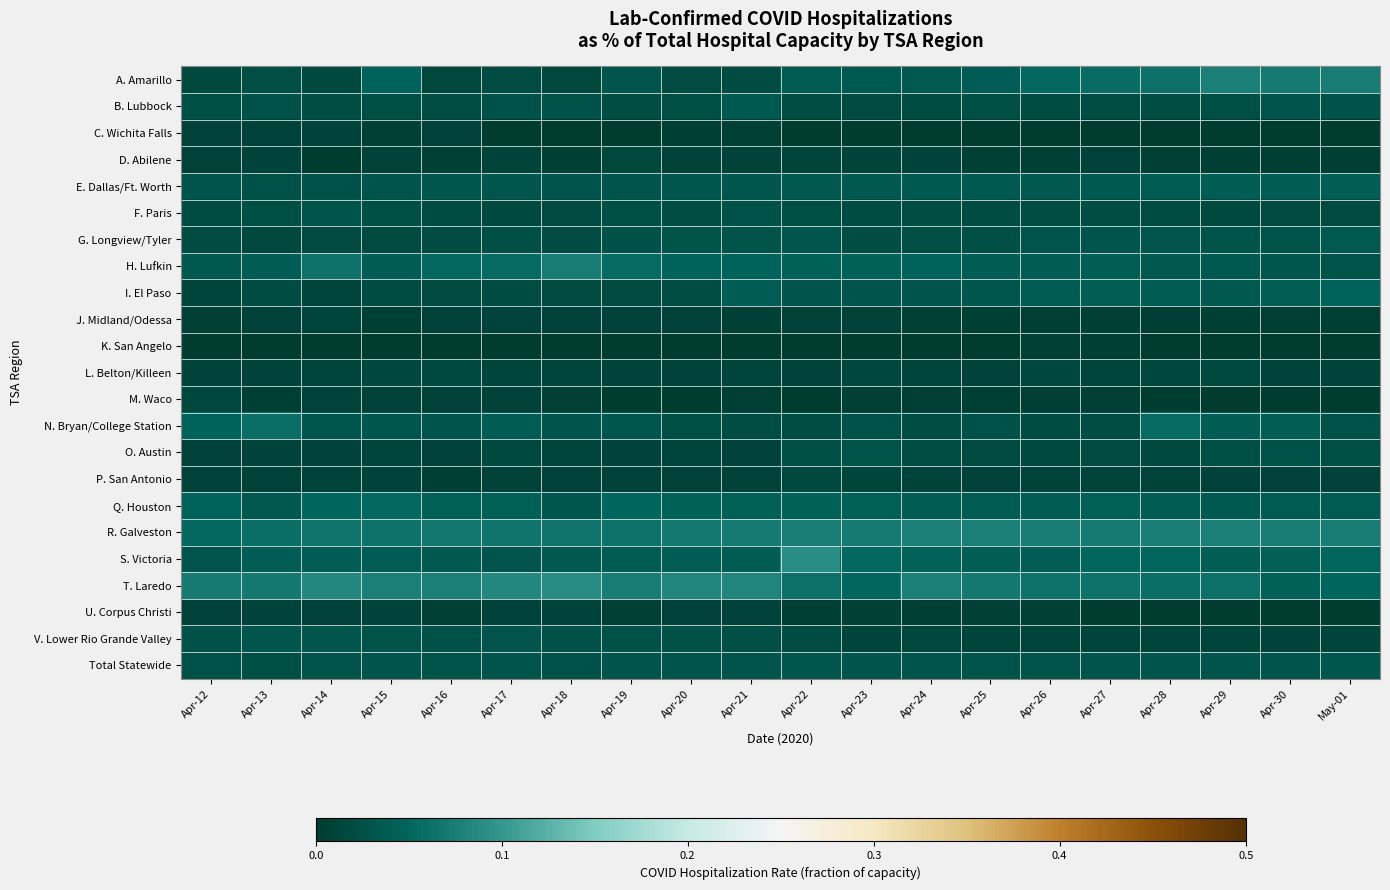

Reading left to right, extract all data points from this chart.

A. Amarillo: Apr-12=0.0	Apr-13=0.0	Apr-14=0.0	Apr-15=0.0	Apr-16=0.0	Apr-17=0.0	Apr-18=0.0	Apr-19=0.0	Apr-20=0.0	Apr-21=0.0	Apr-22=0.0	Apr-23=0.0	Apr-24=0.0	Apr-25=0.0	Apr-26=0.1	Apr-27=0.1	Apr-28=0.1	Apr-29=0.1	Apr-30=0.1	May-01=0.1
B. Lubbock: Apr-12=0.0	Apr-13=0.0	Apr-14=0.0	Apr-15=0.0	Apr-16=0.0	Apr-17=0.0	Apr-18=0.0	Apr-19=0.0	Apr-20=0.0	Apr-21=0.0	Apr-22=0.0	Apr-23=0.0	Apr-24=0.0	Apr-25=0.0	Apr-26=0.0	Apr-27=0.0	Apr-28=0.0	Apr-29=0.0	Apr-30=0.0	May-01=0.0
C. Wichita Falls: Apr-12=0.0	Apr-13=0.0	Apr-14=0.0	Apr-15=0.0	Apr-16=0.0	Apr-17=0.0	Apr-18=0.0	Apr-19=0.0	Apr-20=0.0	Apr-21=0.0	Apr-22=0.0	Apr-23=0.0	Apr-24=0.0	Apr-25=0.0	Apr-26=0.0	Apr-27=0.0	Apr-28=0.0	Apr-29=0.0	Apr-30=0.0	May-01=0.0
D. Abilene: Apr-12=0.0	Apr-13=0.0	Apr-14=0.0	Apr-15=0.0	Apr-16=0.0	Apr-17=0.0	Apr-18=0.0	Apr-19=0.0	Apr-20=0.0	Apr-21=0.0	Apr-22=0.0	Apr-23=0.0	Apr-24=0.0	Apr-25=0.0	Apr-26=0.0	Apr-27=0.0	Apr-28=0.0	Apr-29=0.0	Apr-30=0.0	May-01=0.0
E. Dallas/Ft. Worth: Apr-12=0.0	Apr-13=0.0	Apr-14=0.0	Apr-15=0.0	Apr-16=0.0	Apr-17=0.0	Apr-18=0.0	Apr-19=0.0	Apr-20=0.0	Apr-21=0.0	Apr-22=0.0	Apr-23=0.0	Apr-24=0.0	Apr-25=0.0	Apr-26=0.0	Apr-27=0.0	Apr-28=0.0	Apr-29=0.0	Apr-30=0.0	May-01=0.0
F. Paris: Apr-12=0.0	Apr-13=0.0	Apr-14=0.0	Apr-15=0.0	Apr-16=0.0	Apr-17=0.0	Apr-18=0.0	Apr-19=0.0	Apr-20=0.0	Apr-21=0.0	Apr-22=0.0	Apr-23=0.0	Apr-24=0.0	Apr-25=0.0	Apr-26=0.0	Apr-27=0.0	Apr-28=0.0	Apr-29=0.0	Apr-30=0.0	May-01=0.0
G. Longview/Tyler: Apr-12=0.0	Apr-13=0.0	Apr-14=0.0	Apr-15=0.0	Apr-16=0.0	Apr-17=0.0	Apr-18=0.0	Apr-19=0.0	Apr-20=0.0	Apr-21=0.0	Apr-22=0.0	Apr-23=0.0	Apr-24=0.0	Apr-25=0.0	Apr-26=0.0	Apr-27=0.0	Apr-28=0.0	Apr-29=0.0	Apr-30=0.0	May-01=0.0
H. Lufkin: Apr-12=0.0	Apr-13=0.0	Apr-14=0.1	Apr-15=0.0	Apr-16=0.1	Apr-17=0.1	Apr-18=0.1	Apr-19=0.1	Apr-20=0.0	Apr-21=0.0	Apr-22=0.0	Apr-23=0.0	Apr-24=0.0	Apr-25=0.0	Apr-26=0.0	Apr-27=0.0	Apr-28=0.0	Apr-29=0.0	Apr-30=0.0	May-01=0.0
I. El Paso: Apr-12=0.0	Apr-13=0.0	Apr-14=0.0	Apr-15=0.0	Apr-16=0.0	Apr-17=0.0	Apr-18=0.0	Apr-19=0.0	Apr-20=0.0	Apr-21=0.0	Apr-22=0.0	Apr-23=0.0	Apr-24=0.0	Apr-25=0.0	Apr-26=0.0	Apr-27=0.0	Apr-28=0.0	Apr-29=0.0	Apr-30=0.0	May-01=0.0
J. Midland/Odessa: Apr-12=0.0	Apr-13=0.0	Apr-14=0.0	Apr-15=0.0	Apr-16=0.0	Apr-17=0.0	Apr-18=0.0	Apr-19=0.0	Apr-20=0.0	Apr-21=0.0	Apr-22=0.0	Apr-23=0.0	Apr-24=0.0	Apr-25=0.0	Apr-26=0.0	Apr-27=0.0	Apr-28=0.0	Apr-29=0.0	Apr-30=0.0	May-01=0.0
K. San Angelo: Apr-12=0.0	Apr-13=0.0	Apr-14=0.0	Apr-15=0.0	Apr-16=0.0	Apr-17=0.0	Apr-18=0.0	Apr-19=0.0	Apr-20=0.0	Apr-21=0.0	Apr-22=0.0	Apr-23=0.0	Apr-24=0.0	Apr-25=0.0	Apr-26=0.0	Apr-27=0.0	Apr-28=0.0	Apr-29=0.0	Apr-30=0.0	May-01=0.0
L. Belton/Killeen: Apr-12=0.0	Apr-13=0.0	Apr-14=0.0	Apr-15=0.0	Apr-16=0.0	Apr-17=0.0	Apr-18=0.0	Apr-19=0.0	Apr-20=0.0	Apr-21=0.0	Apr-22=0.0	Apr-23=0.0	Apr-24=0.0	Apr-25=0.0	Apr-26=0.0	Apr-27=0.0	Apr-28=0.0	Apr-29=0.0	Apr-30=0.0	May-01=0.0
M. Waco: Apr-12=0.0	Apr-13=0.0	Apr-14=0.0	Apr-15=0.0	Apr-16=0.0	Apr-17=0.0	Apr-18=0.0	Apr-19=0.0	Apr-20=0.0	Apr-21=0.0	Apr-22=0.0	Apr-23=0.0	Apr-24=0.0	Apr-25=0.0	Apr-26=0.0	Apr-27=0.0	Apr-28=0.0	Apr-29=0.0	Apr-30=0.0	May-01=0.0
N. Bryan/College Station: Apr-12=0.0	Apr-13=0.1	Apr-14=0.0	Apr-15=0.0	Apr-16=0.0	Apr-17=0.0	Apr-18=0.0	Apr-19=0.0	Apr-20=0.0	Apr-21=0.0	Apr-22=0.0	Apr-23=0.0	Apr-24=0.0	Apr-25=0.0	Apr-26=0.0	Apr-27=0.0	Apr-28=0.1	Apr-29=0.0	Apr-30=0.0	May-01=0.0
O. Austin: Apr-12=0.0	Apr-13=0.0	Apr-14=0.0	Apr-15=0.0	Apr-16=0.0	Apr-17=0.0	Apr-18=0.0	Apr-19=0.0	Apr-20=0.0	Apr-21=0.0	Apr-22=0.0	Apr-23=0.0	Apr-24=0.0	Apr-25=0.0	Apr-26=0.0	Apr-27=0.0	Apr-28=0.0	Apr-29=0.0	Apr-30=0.0	May-01=0.0
P. San Antonio: Apr-12=0.0	Apr-13=0.0	Apr-14=0.0	Apr-15=0.0	Apr-16=0.0	Apr-17=0.0	Apr-18=0.0	Apr-19=0.0	Apr-20=0.0	Apr-21=0.0	Apr-22=0.0	Apr-23=0.0	Apr-24=0.0	Apr-25=0.0	Apr-26=0.0	Apr-27=0.0	Apr-28=0.0	Apr-29=0.0	Apr-30=0.0	May-01=0.0
Q. Houston: Apr-12=0.0	Apr-13=0.0	Apr-14=0.0	Apr-15=0.1	Apr-16=0.0	Apr-17=0.0	Apr-18=0.0	Apr-19=0.0	Apr-20=0.0	Apr-21=0.0	Apr-22=0.0	Apr-23=0.0	Apr-24=0.0	Apr-25=0.0	Apr-26=0.0	Apr-27=0.0	Apr-28=0.0	Apr-29=0.0	Apr-30=0.0	May-01=0.0
R. Galveston: Apr-12=0.1	Apr-13=0.1	Apr-14=0.1	Apr-15=0.1	Apr-16=0.1	Apr-17=0.1	Apr-18=0.1	Apr-19=0.1	Apr-20=0.1	Apr-21=0.1	Apr-22=0.1	Apr-23=0.1	Apr-24=0.1	Apr-25=0.1	Apr-26=0.1	Apr-27=0.1	Apr-28=0.1	Apr-29=0.1	Apr-30=0.1	May-01=0.1
S. Victoria: Apr-12=0.0	Apr-13=0.0	Apr-14=0.0	Apr-15=0.0	Apr-16=0.0	Apr-17=0.0	Apr-18=0.0	Apr-19=0.0	Apr-20=0.0	Apr-21=0.0	Apr-22=0.1	Apr-23=0.1	Apr-24=0.0	Apr-25=0.0	Apr-26=0.0	Apr-27=0.0	Apr-28=0.0	Apr-29=0.0	Apr-30=0.0	May-01=0.1
T. Laredo: Apr-12=0.1	Apr-13=0.1	Apr-14=0.1	Apr-15=0.1	Apr-16=0.1	Apr-17=0.1	Apr-18=0.1	Apr-19=0.1	Apr-20=0.1	Apr-21=0.1	Apr-22=0.1	Apr-23=0.1	Apr-24=0.1	Apr-25=0.1	Apr-26=0.1	Apr-27=0.1	Apr-28=0.1	Apr-29=0.1	Apr-30=0.0	May-01=0.1
U. Corpus Christi: Apr-12=0.0	Apr-13=0.0	Apr-14=0.0	Apr-15=0.0	Apr-16=0.0	Apr-17=0.0	Apr-18=0.0	Apr-19=0.0	Apr-20=0.0	Apr-21=0.0	Apr-22=0.0	Apr-23=0.0	Apr-24=0.0	Apr-25=0.0	Apr-26=0.0	Apr-27=0.0	Apr-28=0.0	Apr-29=0.0	Apr-30=0.0	May-01=0.0
V. Lower Rio Grande Valley: Apr-12=0.0	Apr-13=0.0	Apr-14=0.0	Apr-15=0.0	Apr-16=0.0	Apr-17=0.0	Apr-18=0.0	Apr-19=0.0	Apr-20=0.0	Apr-21=0.0	Apr-22=0.0	Apr-23=0.0	Apr-24=0.0	Apr-25=0.0	Apr-26=0.0	Apr-27=0.0	Apr-28=0.0	Apr-29=0.0	Apr-30=0.0	May-01=0.0
Total Statewide: Apr-12=0.0	Apr-13=0.0	Apr-14=0.0	Apr-15=0.0	Apr-16=0.0	Apr-17=0.0	Apr-18=0.0	Apr-19=0.0	Apr-20=0.0	Apr-21=0.0	Apr-22=0.0	Apr-23=0.0	Apr-24=0.0	Apr-25=0.0	Apr-26=0.0	Apr-27=0.0	Apr-28=0.0	Apr-29=0.0	Apr-30=0.0	May-01=0.0